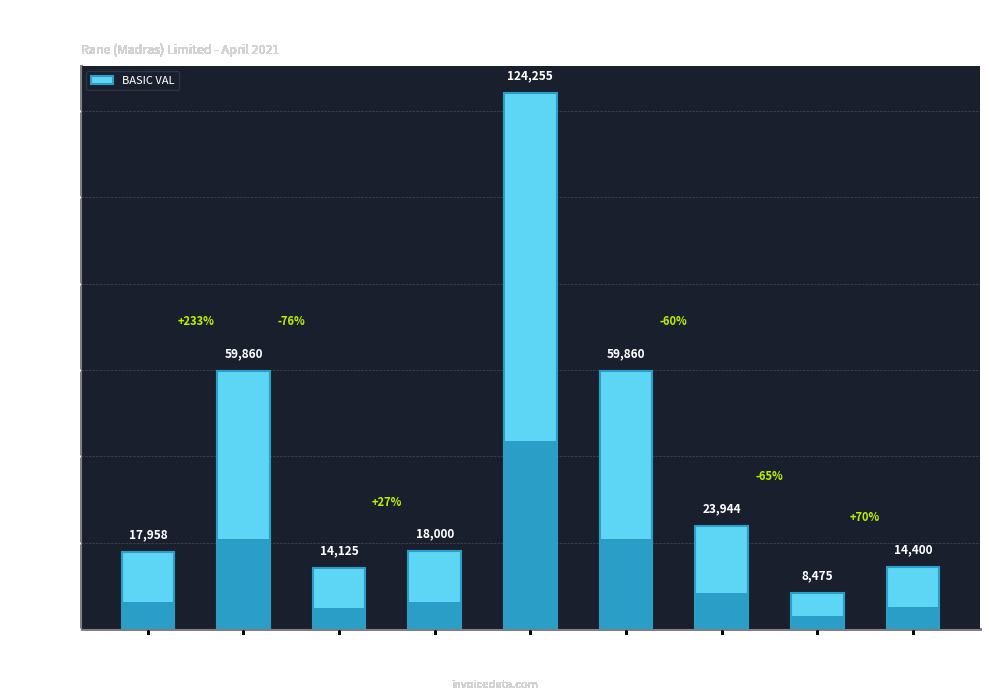

How many bars are there in total?

9